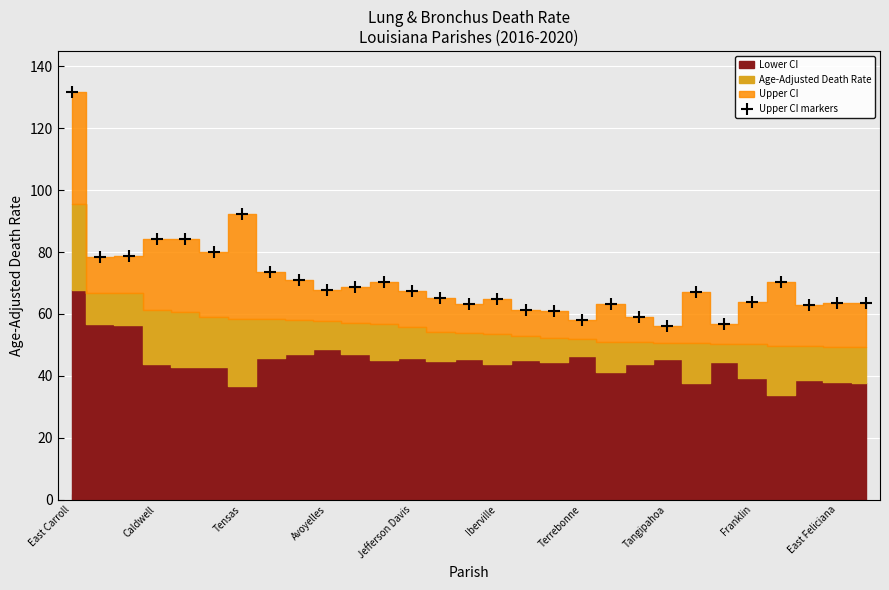

True or false: there are more than 0 points higher than both neighbors.

True